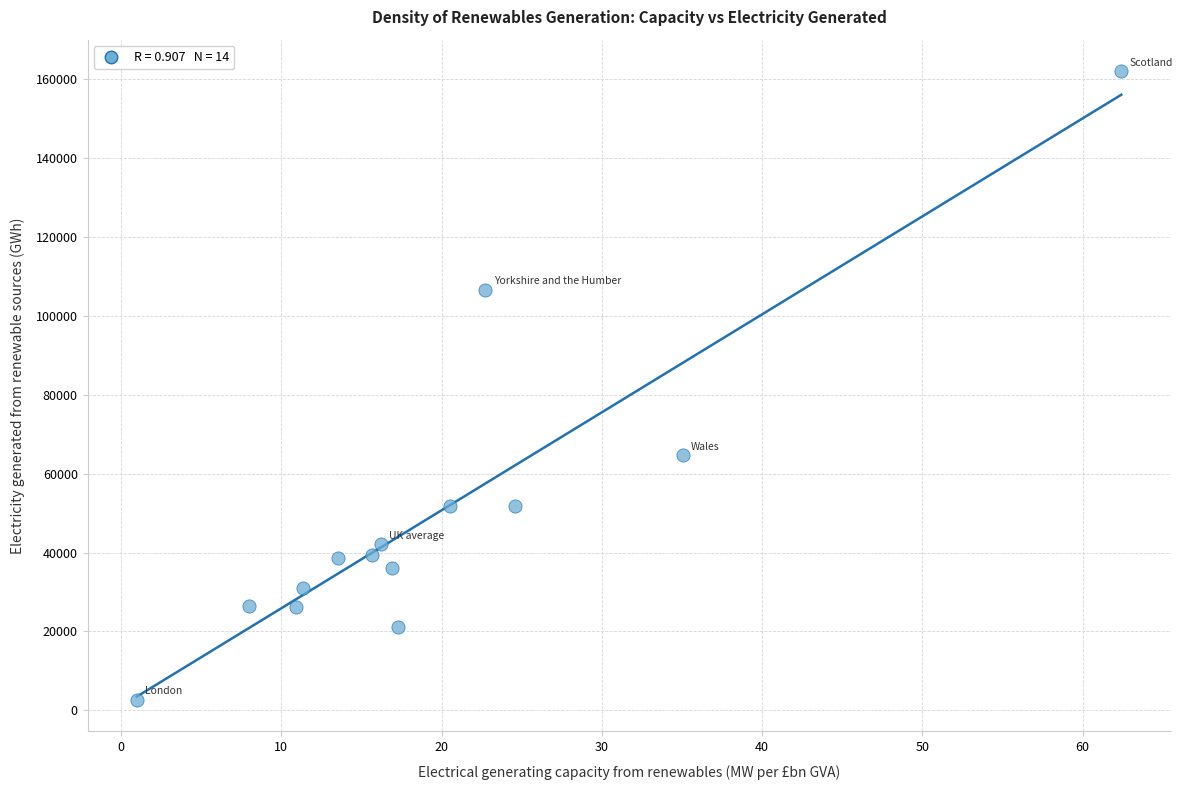

What is the range of Y values (max minus min)?

159500.0